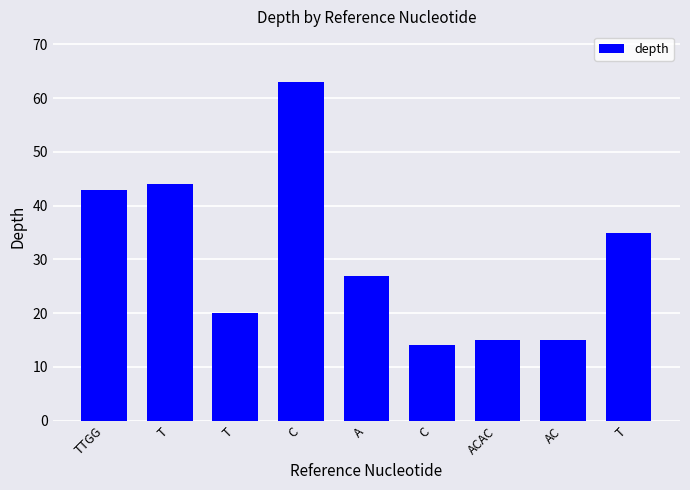

Does the chart contain any negative values?

No